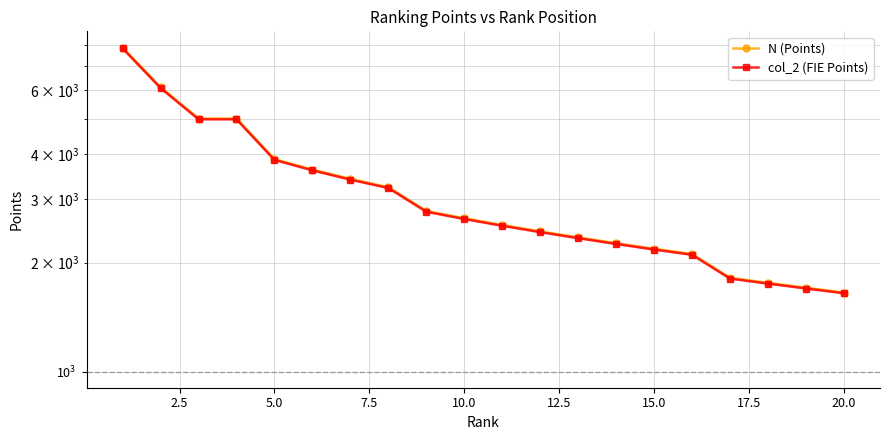

What is the average value of the N (Points) series?

3219.4